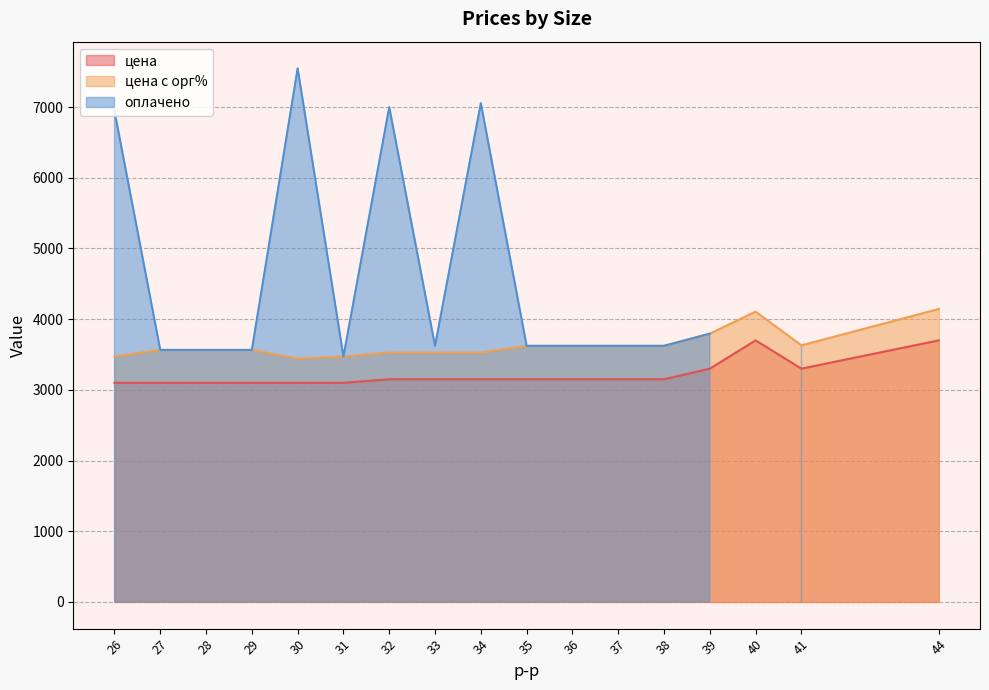

What is the average value of the цена с орг% series?

3637.1